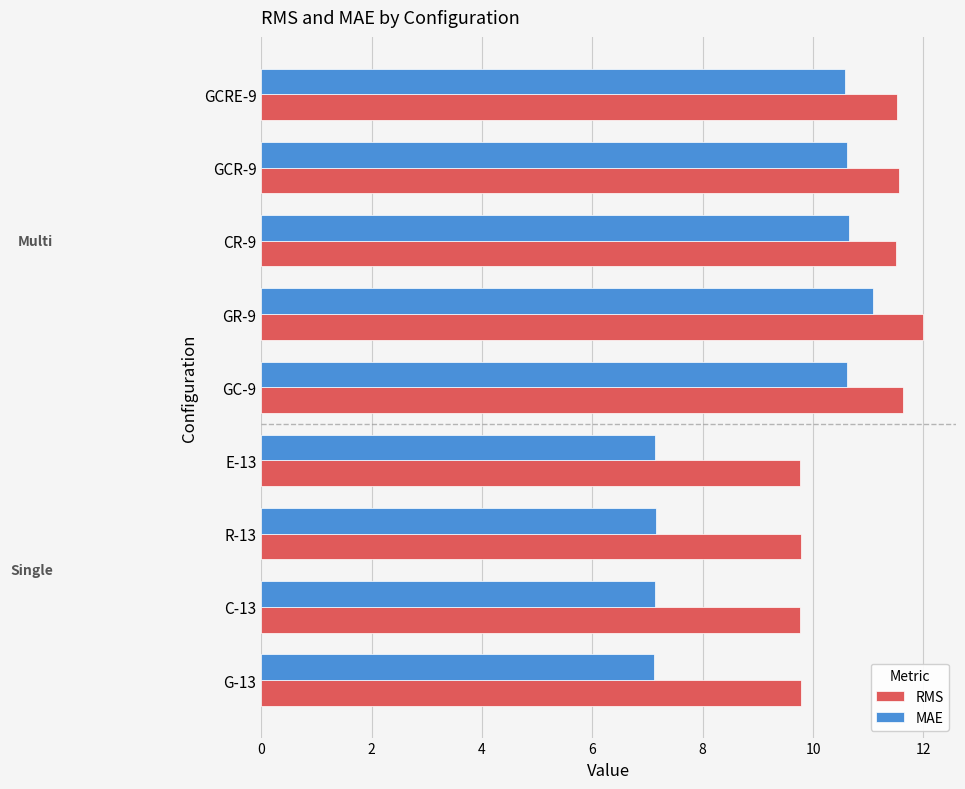

Which series has the largest range (max minus min)?

MAE